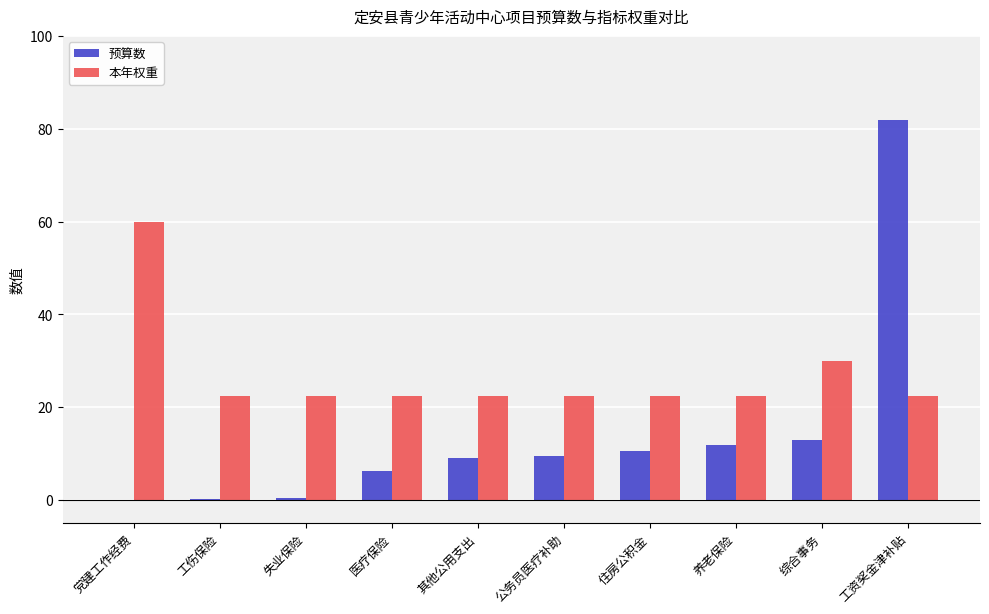

Which series has the largest range (max minus min)?

预算数